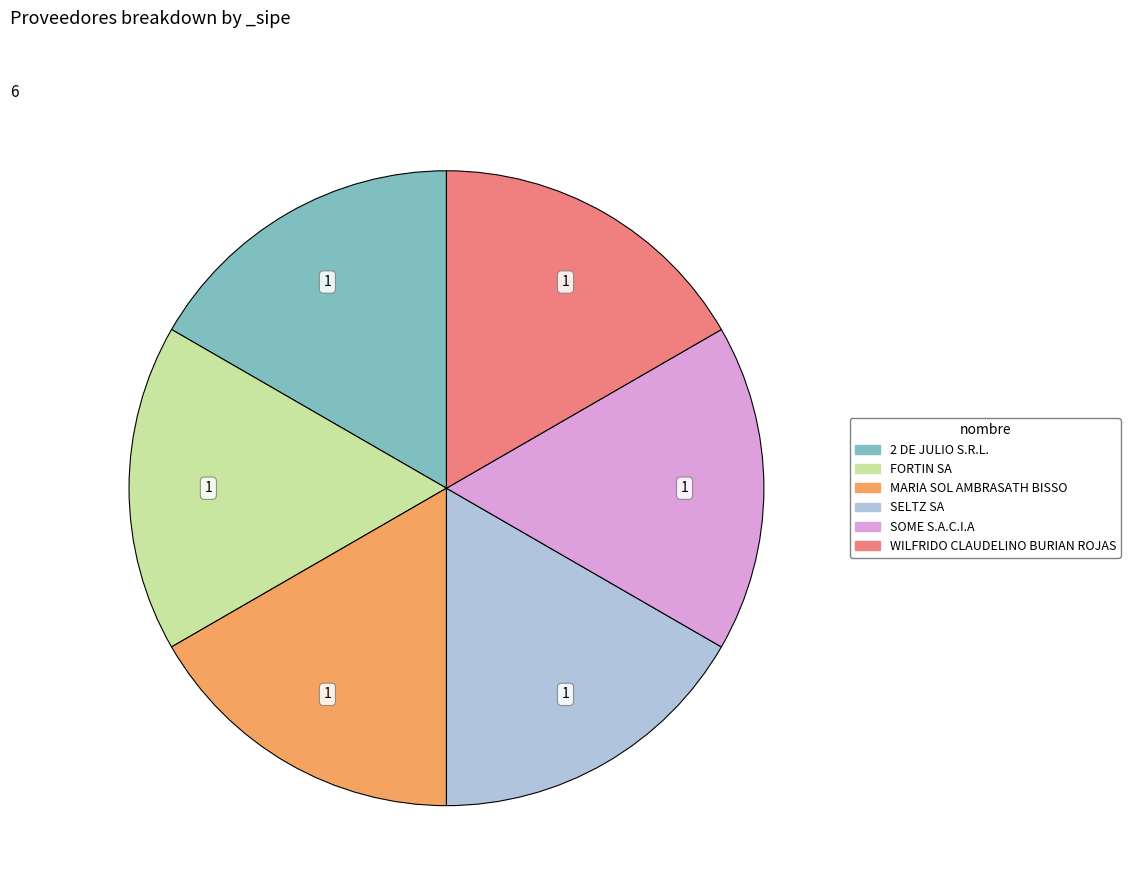

What is the ratio of the value at SELTZ SA to the value at 2 DE JULIO S.R.L.?

1.0